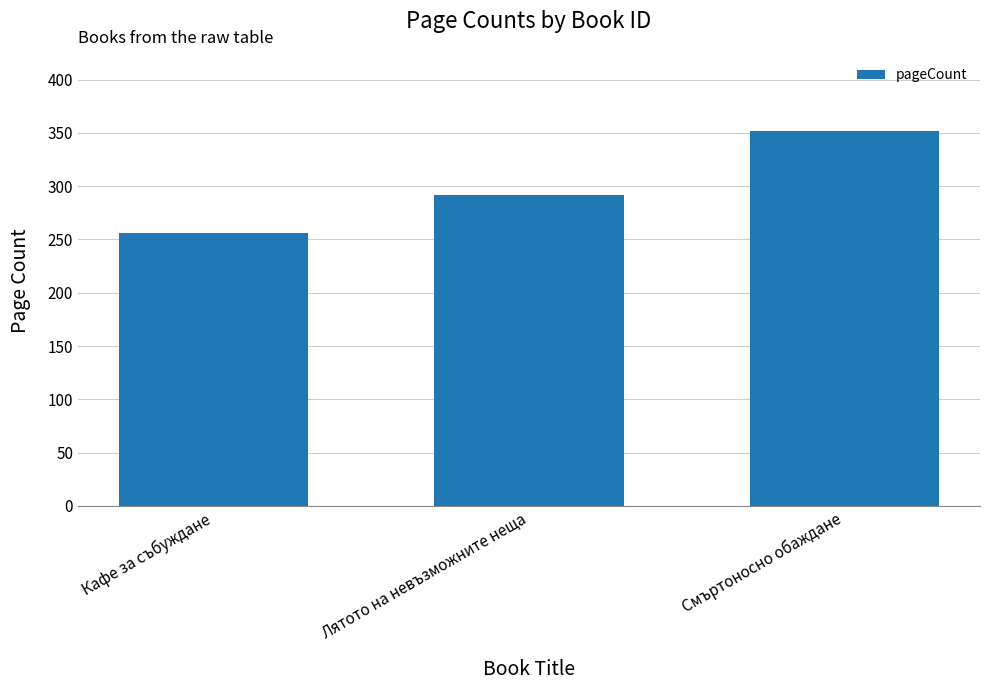

What is the value of the 2nd bar from the left?

292